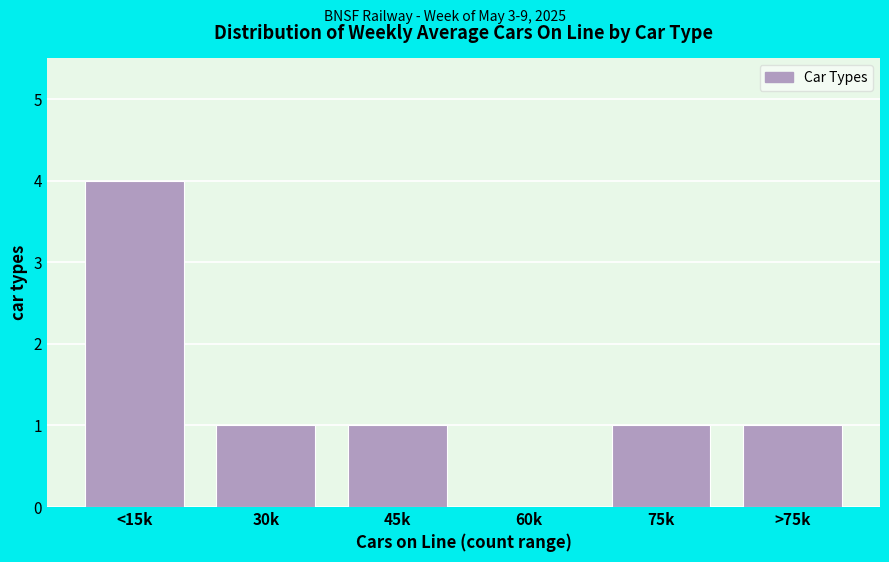

Reading left to right, transcribe all the data shown in this chart.

<15k=4	30k=1	45k=1	60k=0	75k=1	>75k=1